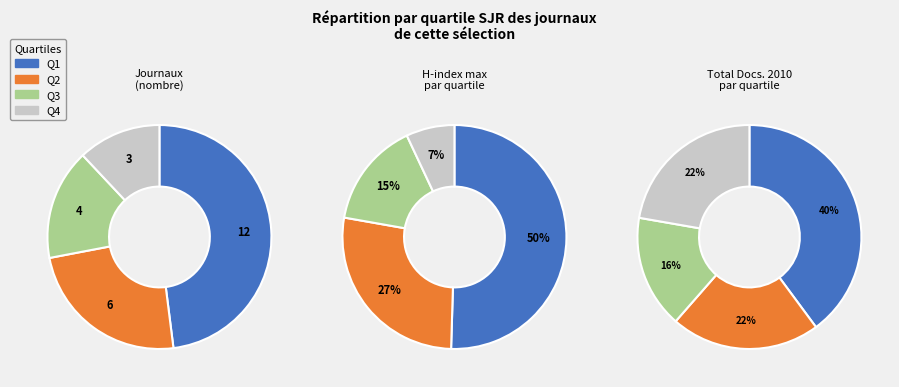

What is the ratio of the value at Q3 to the value at Q4?

1.3